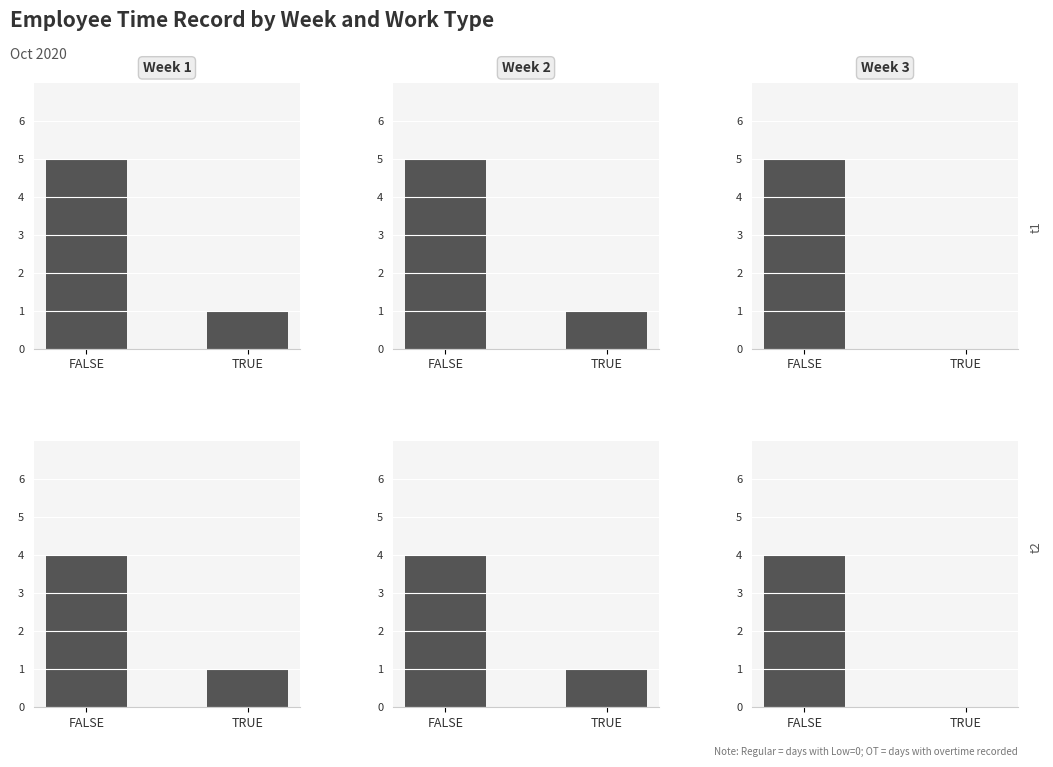

What is the sum of all Week 2 values?

5